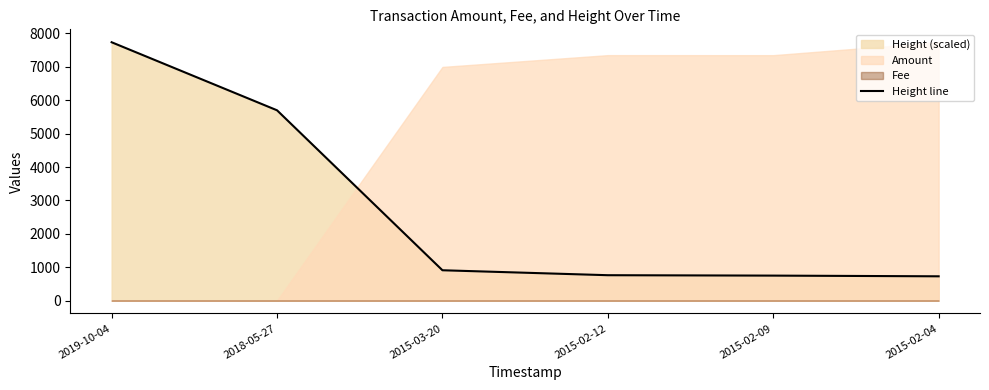

Rank the categories by value from highest to lowest.

2019-10-04, 2018-05-27, 2015-03-20, 2015-02-12, 2015-02-09, 2015-02-04